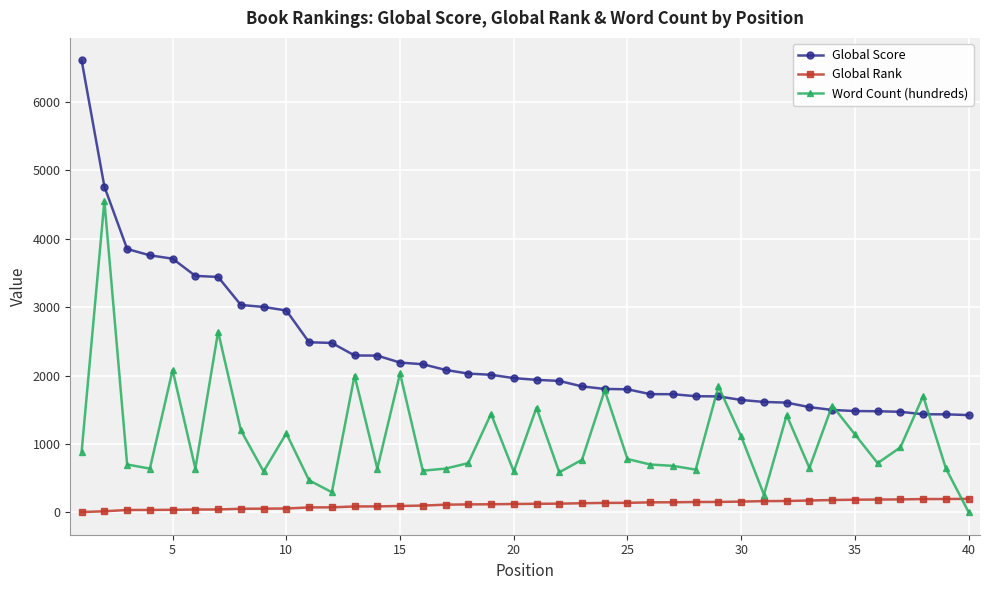

Which series has the widest spread of values?

Global Score